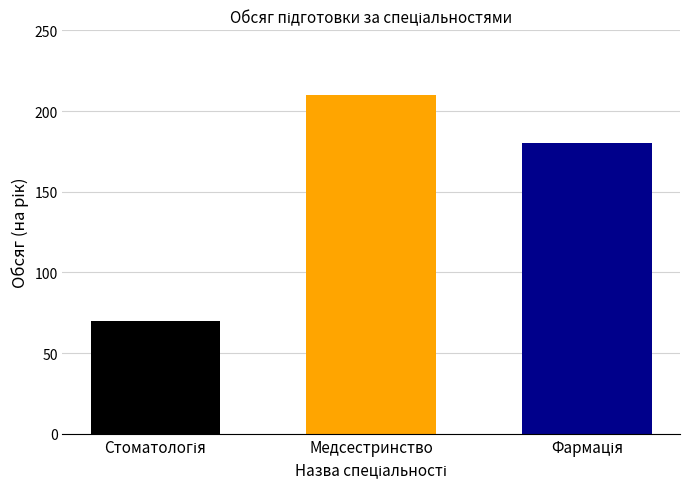

What is the maximum value shown in the chart?

210